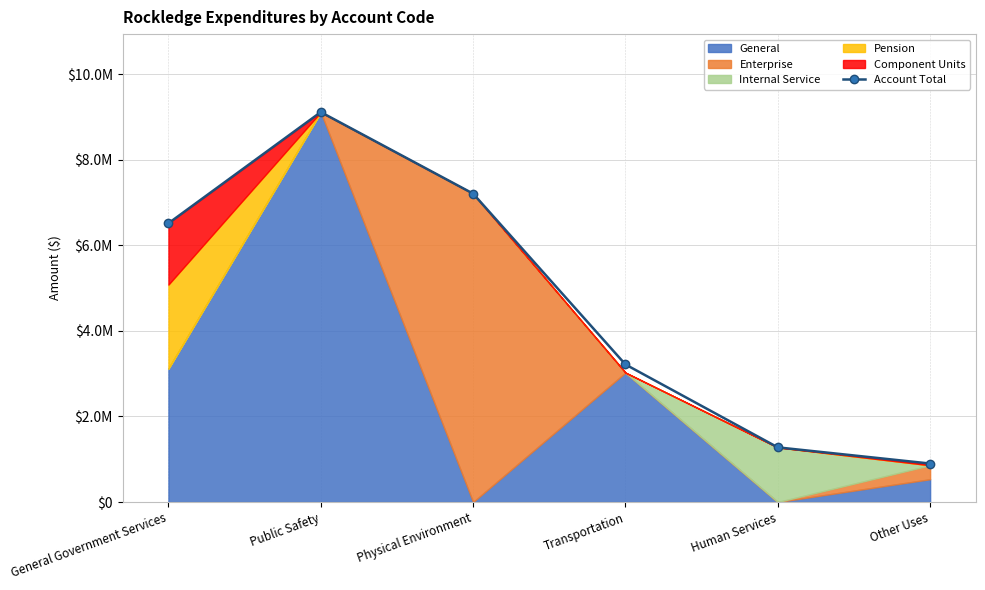

Reading left to right, list all the values displayed in this chart.

6515588	9114796	7208672	3215301	1277590	899097